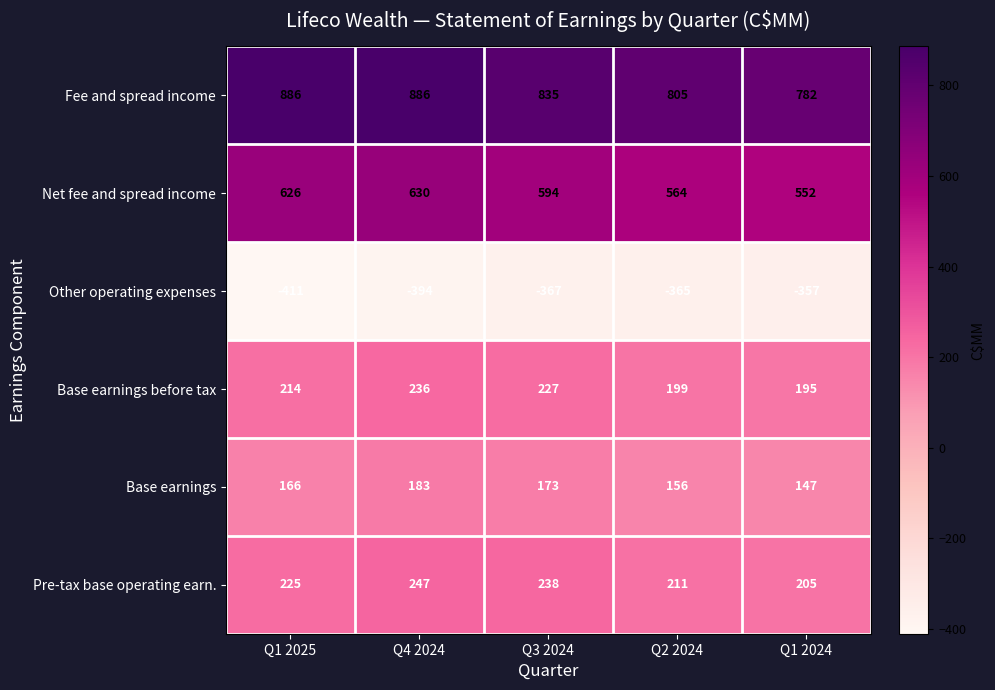

What is the difference between the maximum and minimum values in the Base earnings series?

36